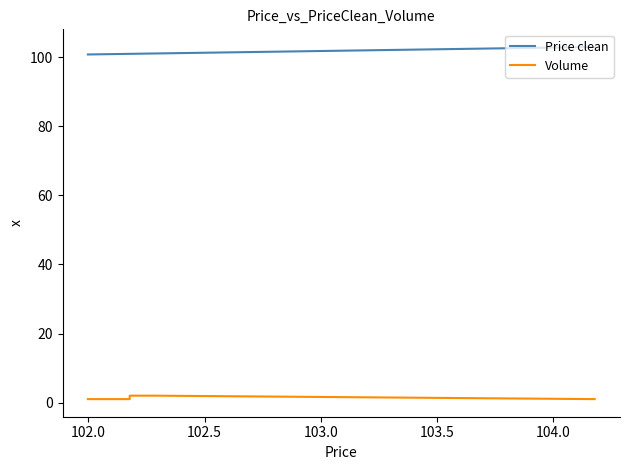

True or false: Volume and Price clean intersect in this chart.

False